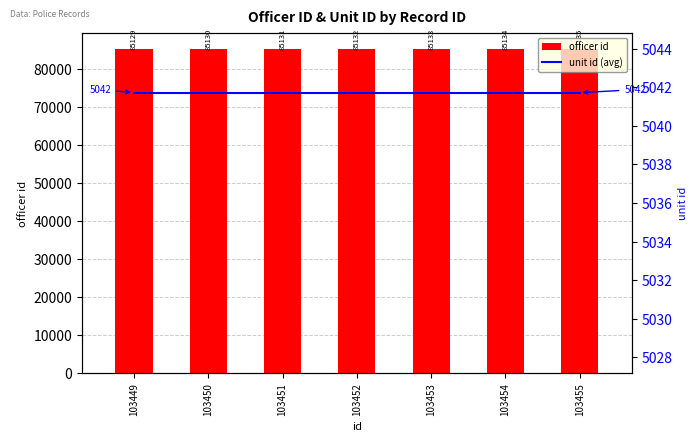

Which series has the widest spread of Y values?

officer id